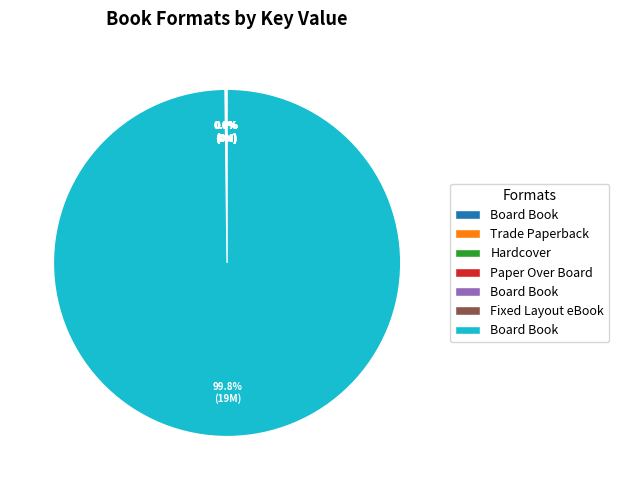

Is there any slice that represents more than half of the pie?

Yes